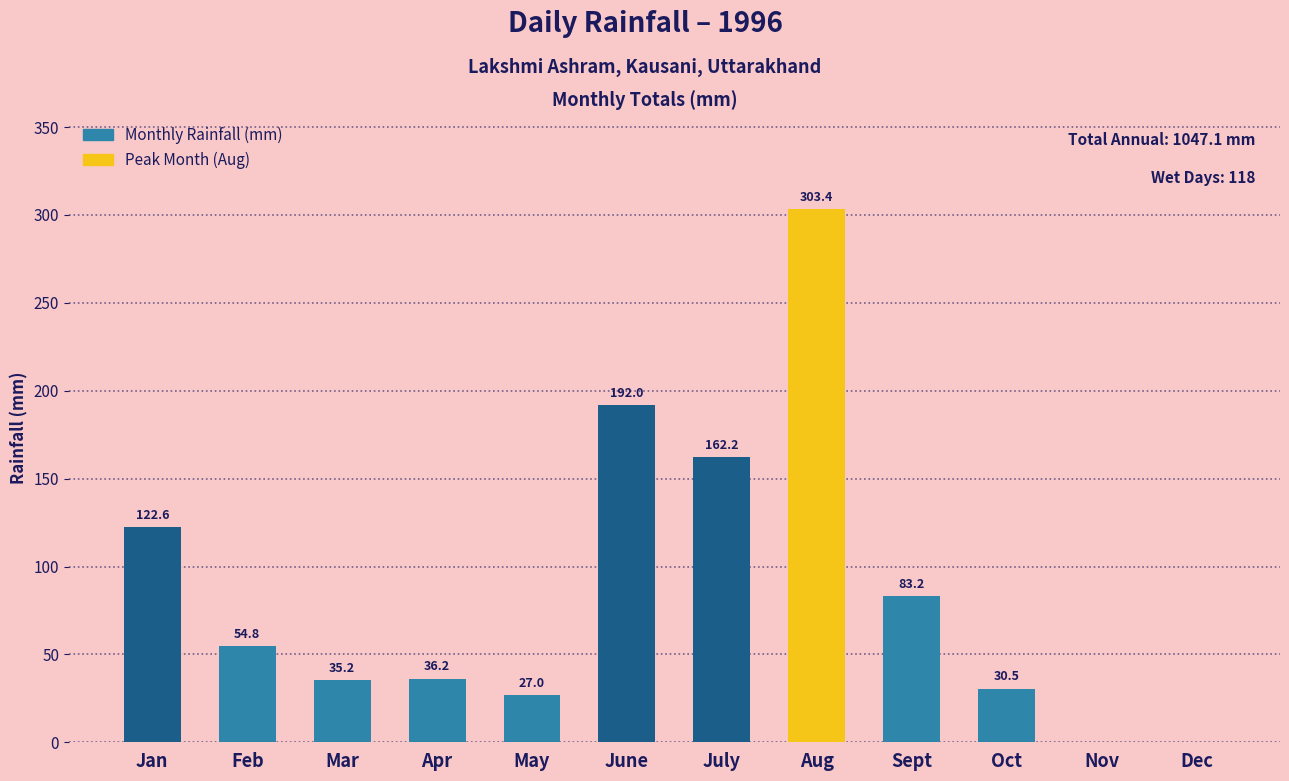

How many values are above zero?

10